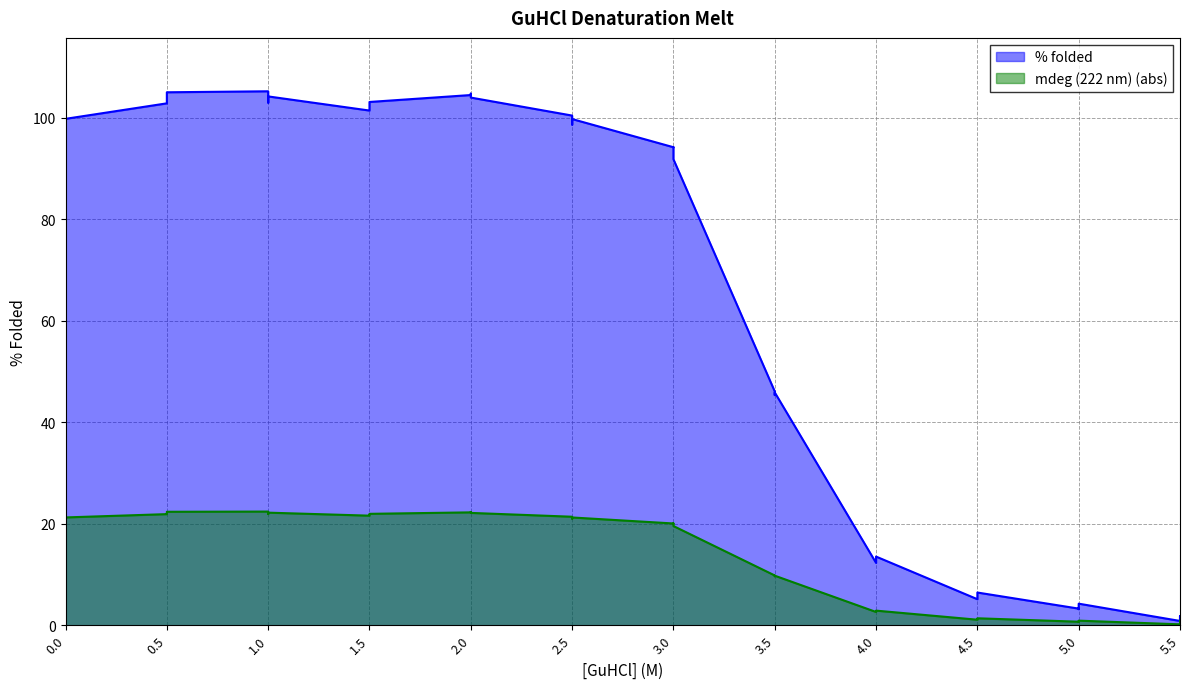

At how many categories does at least one series exceed 5?

30